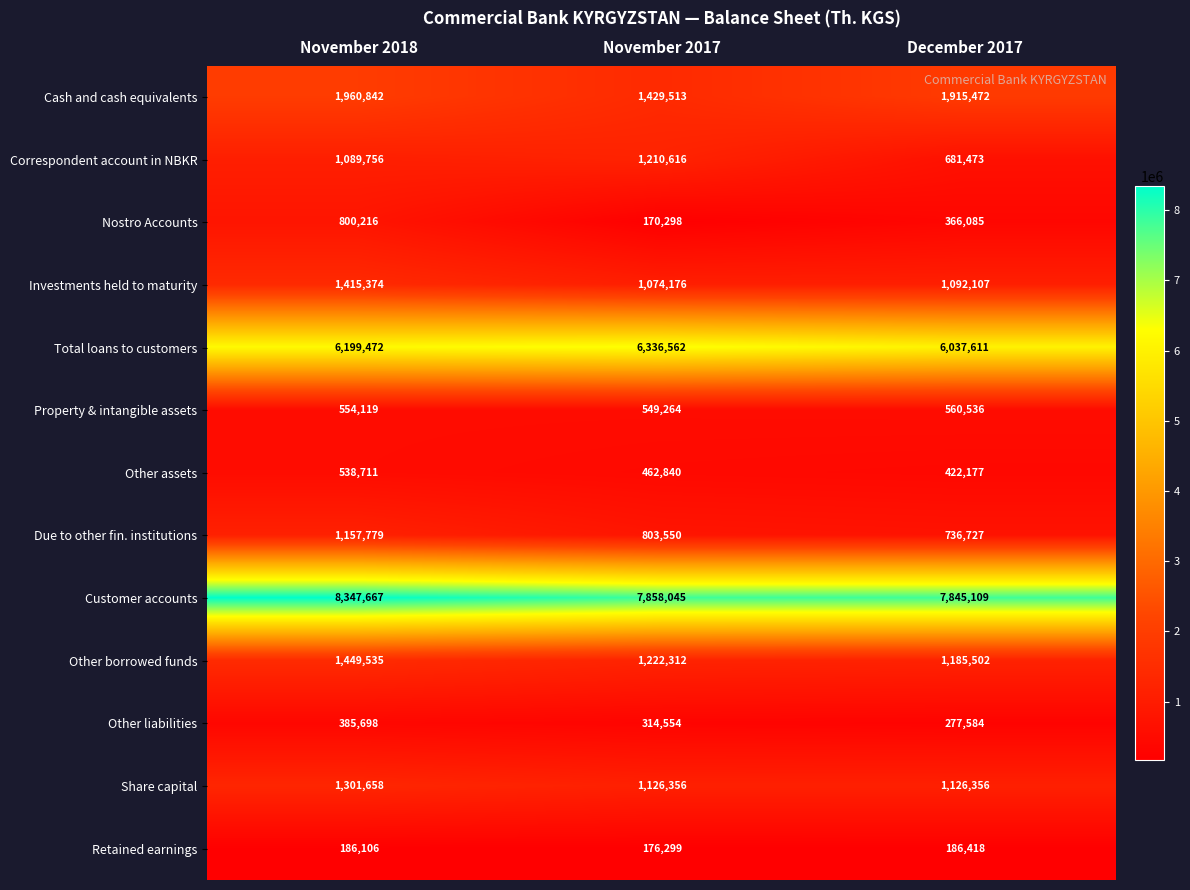

Which category has the highest value in the Customer accounts series?

November 2018